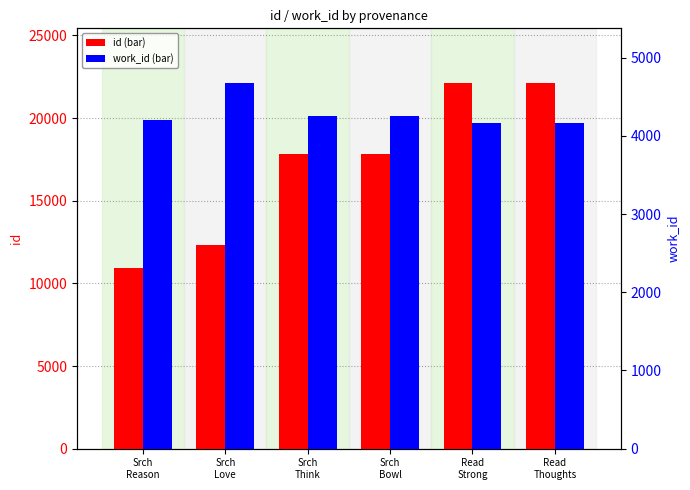

What is the label of the 5th bar from the right?

Srch
Love